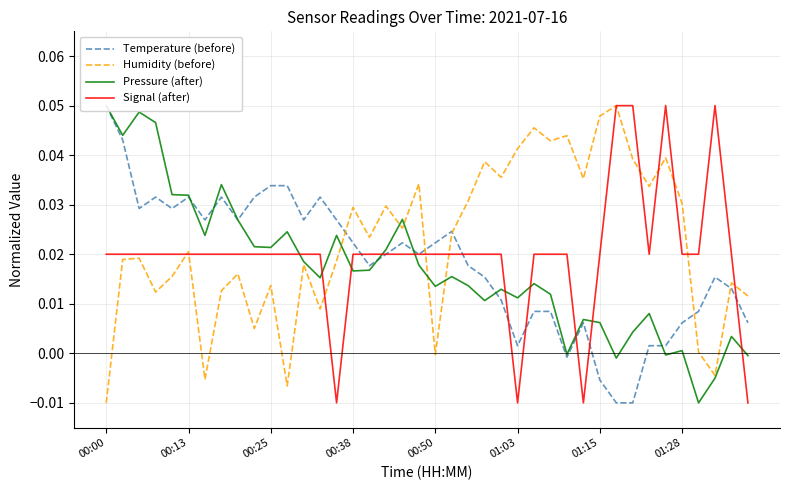

At which label does Humidity (before) reach its minimum?

00:00